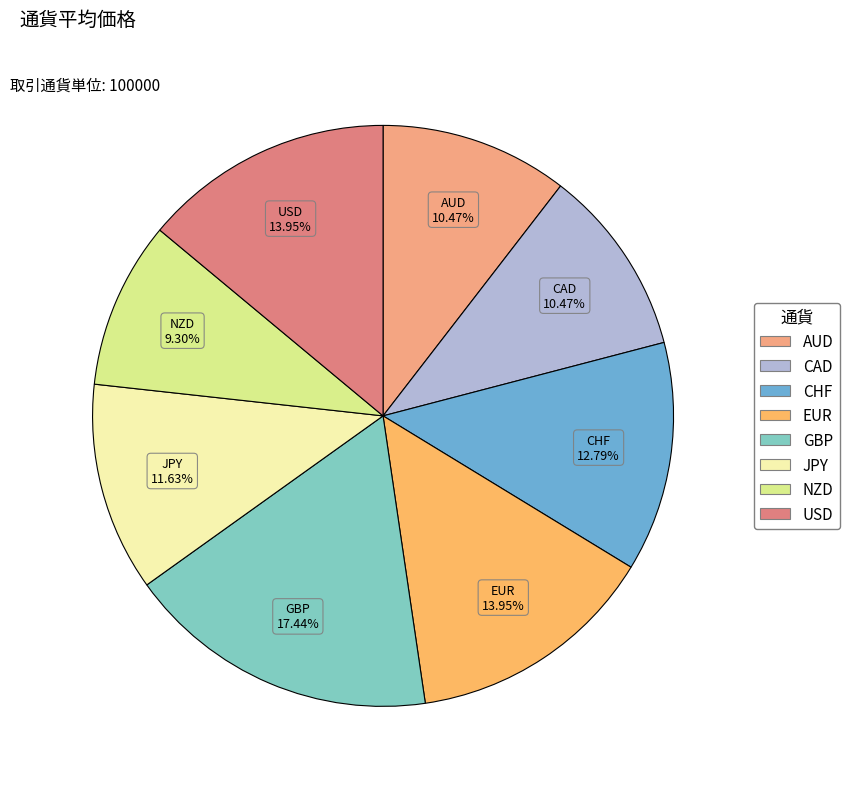

Is USD the majority of the pie?

No